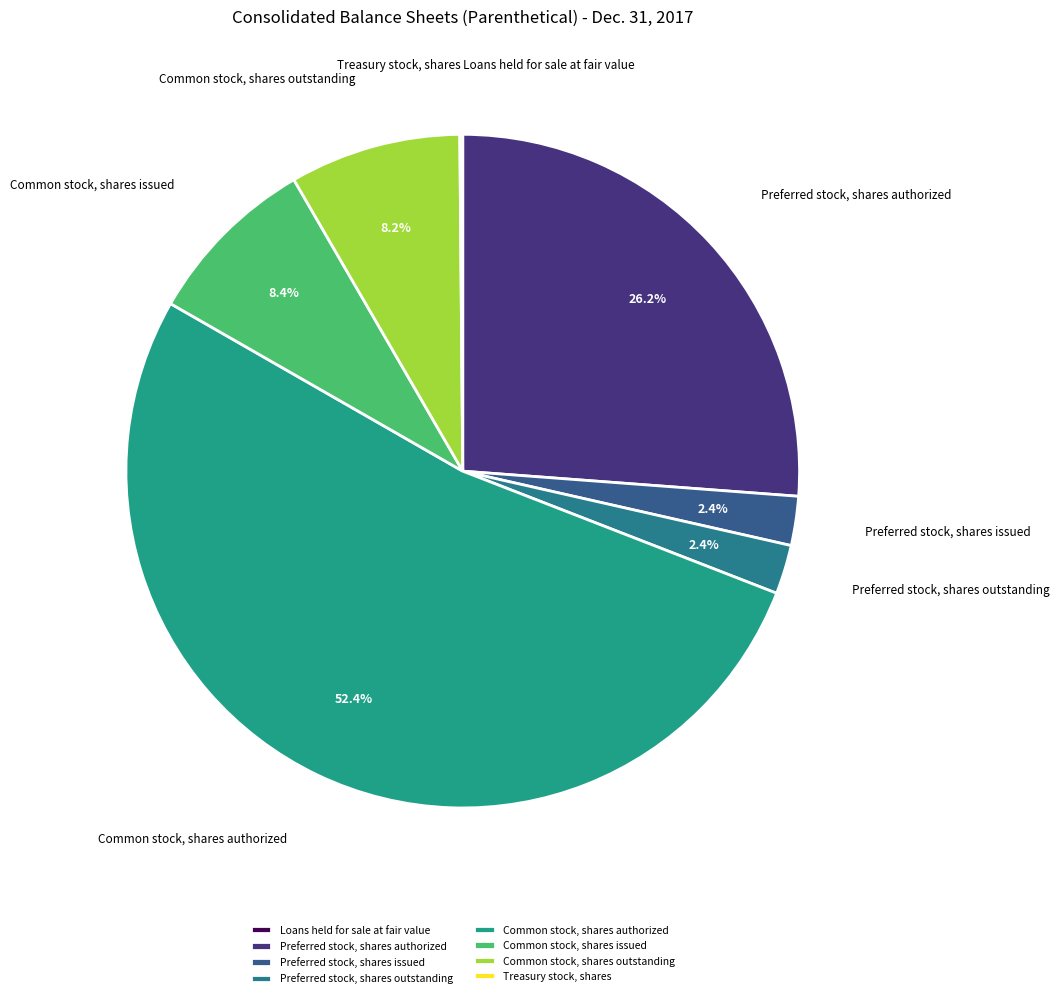

What percentage is NOT represented by Common stock, shares outstanding?

91.8%